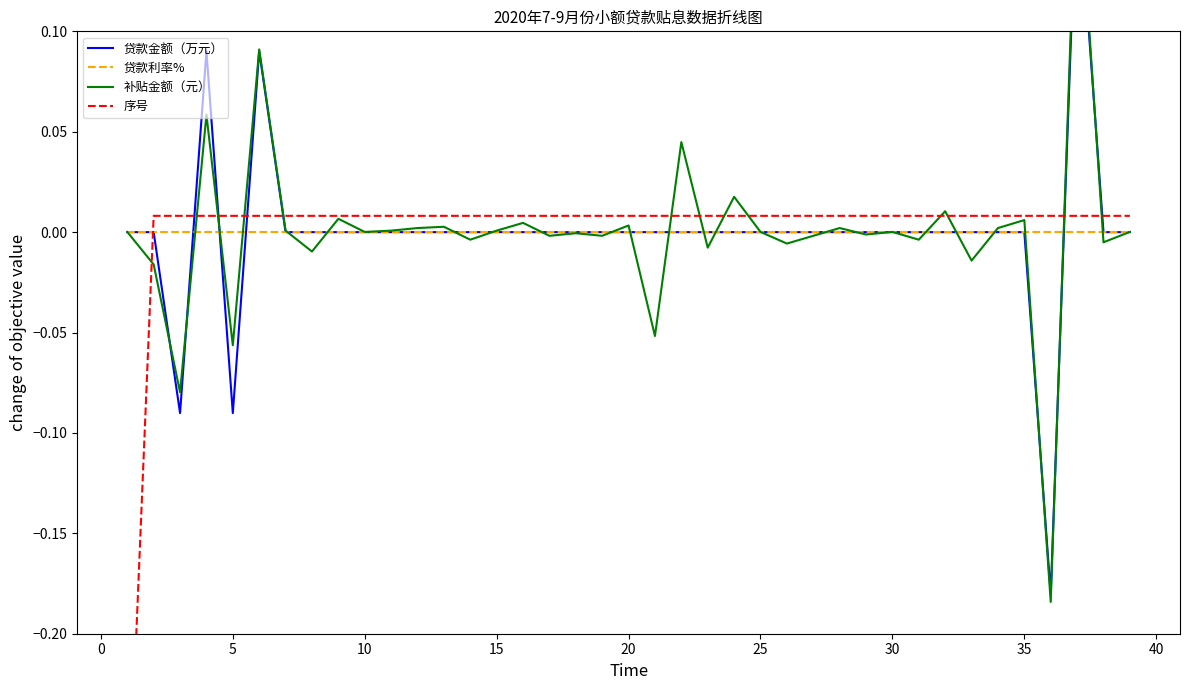

Which series has the largest total across all categories?

序号